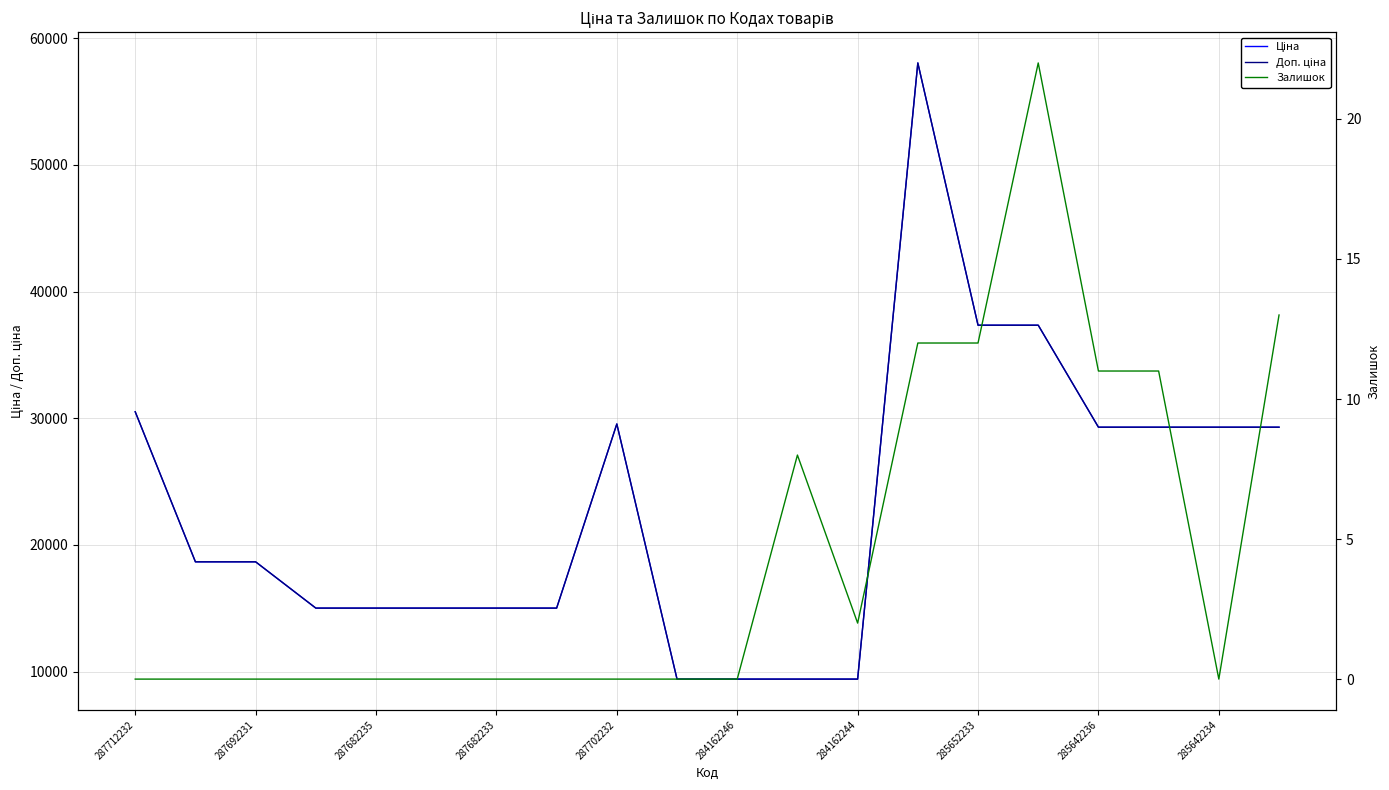

What is the label of the 4th point from the left?

287682233